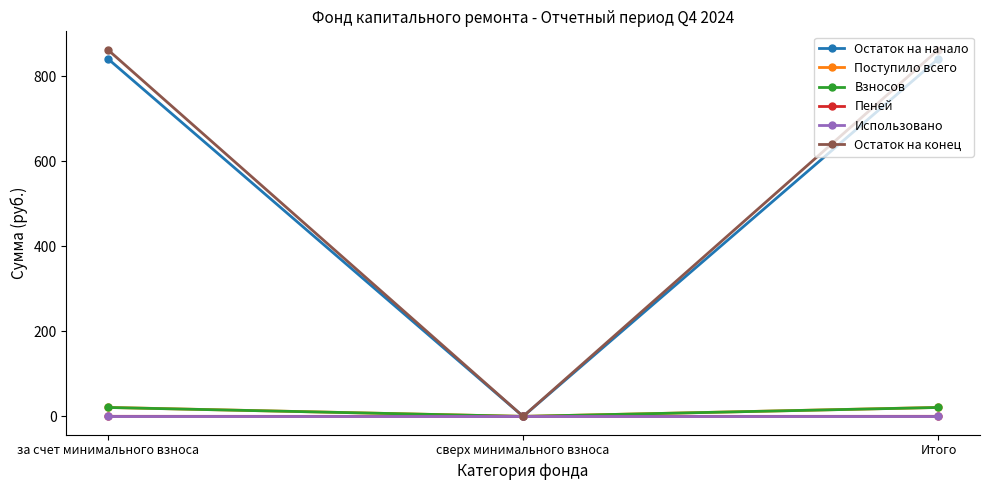

What is the greatest value displayed?

862.8